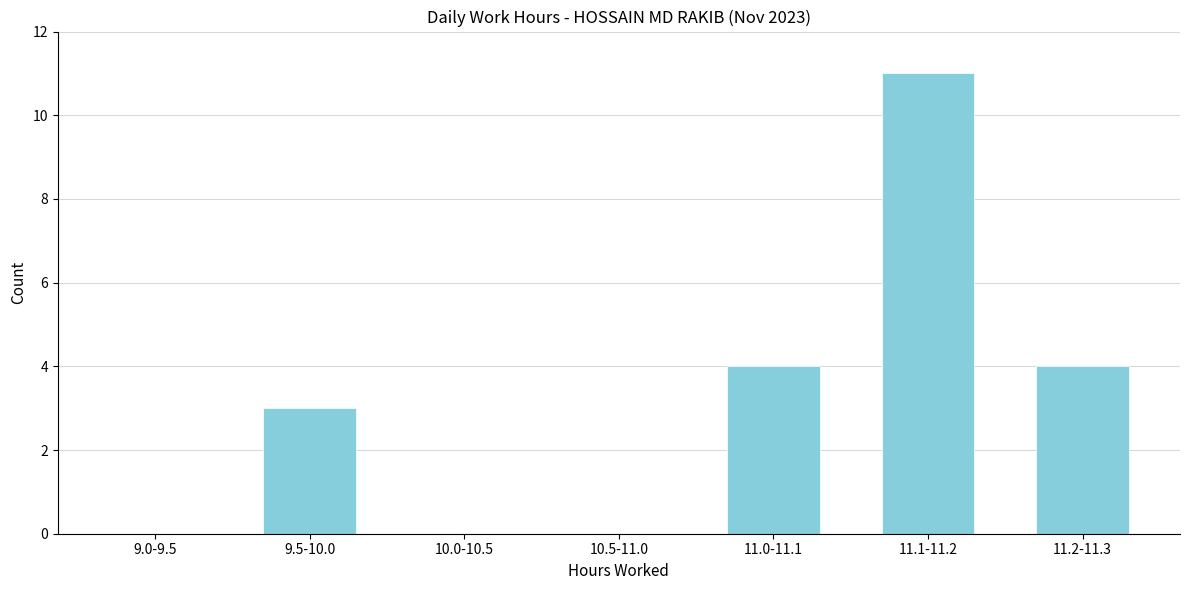

Reading left to right, transcribe all the data shown in this chart.

9.0-9.5=0	9.5-10.0=3	10.0-10.5=0	10.5-11.0=0	11.0-11.1=4	11.1-11.2=11	11.2-11.3=4